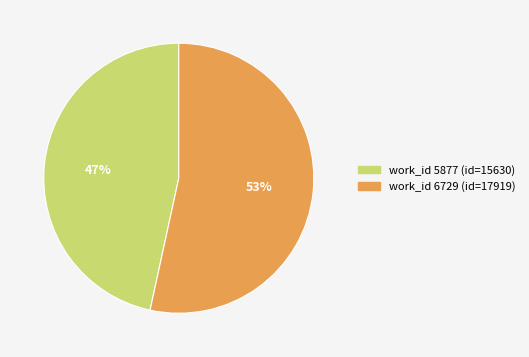

Is there a majority slice in this chart?

Yes